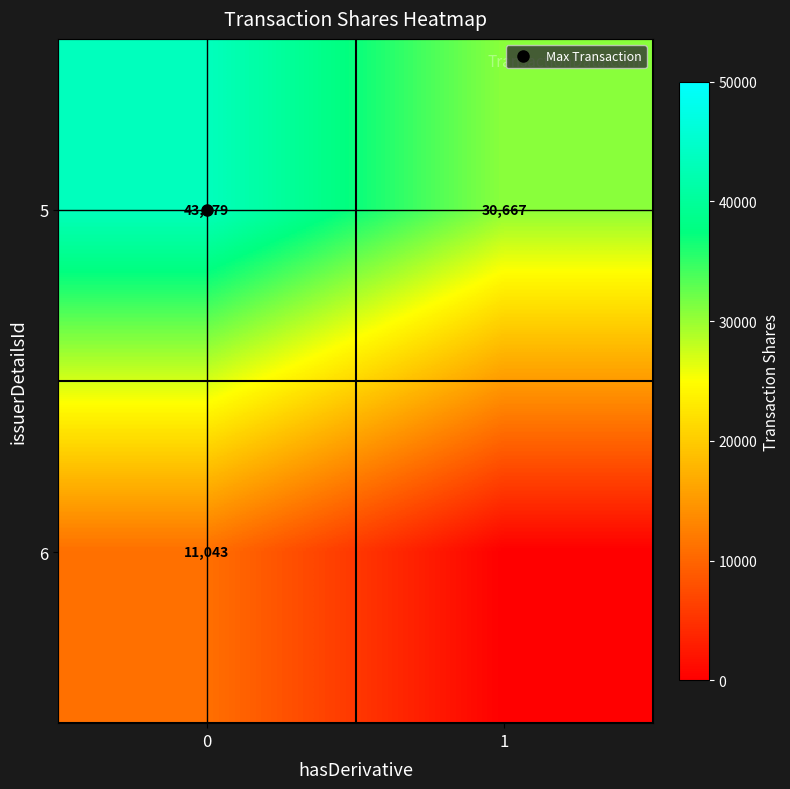

At how many categories does at least one series exceed 22065?

2